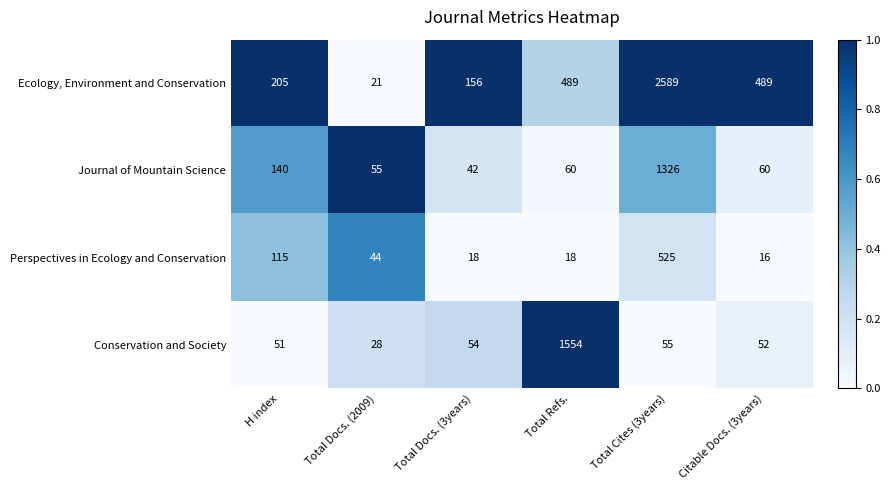

What is the difference between the highest and lowest values at Total Docs. (2009)?

34